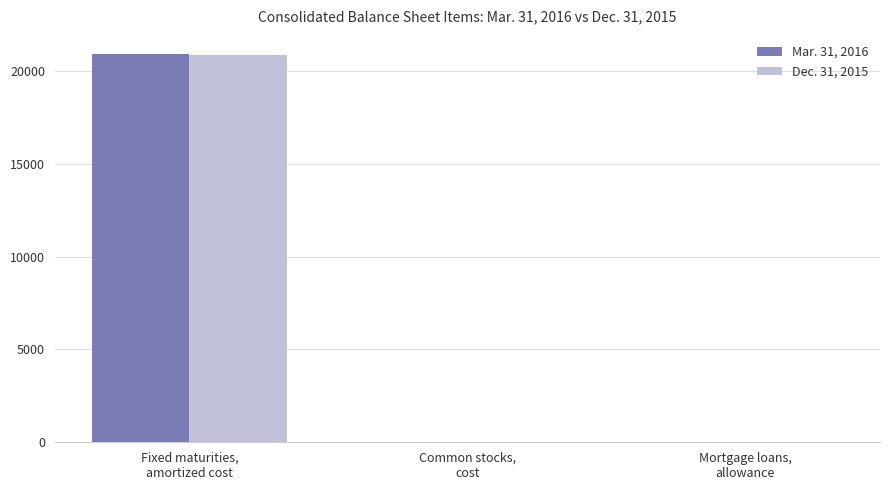

What value does the Dec. 31, 2015 series have at Mortgage loans,
allowance?

19